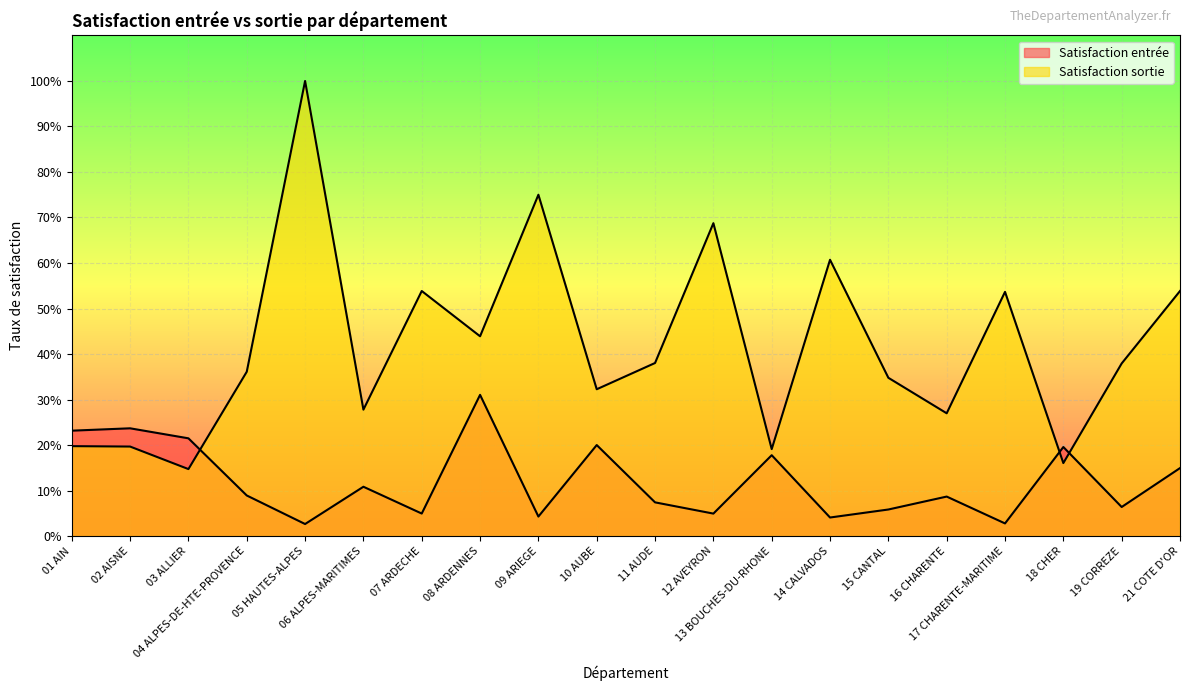

Rank the series by their average value, from lowest to highest.

Satisfaction entrée, Satisfaction sortie